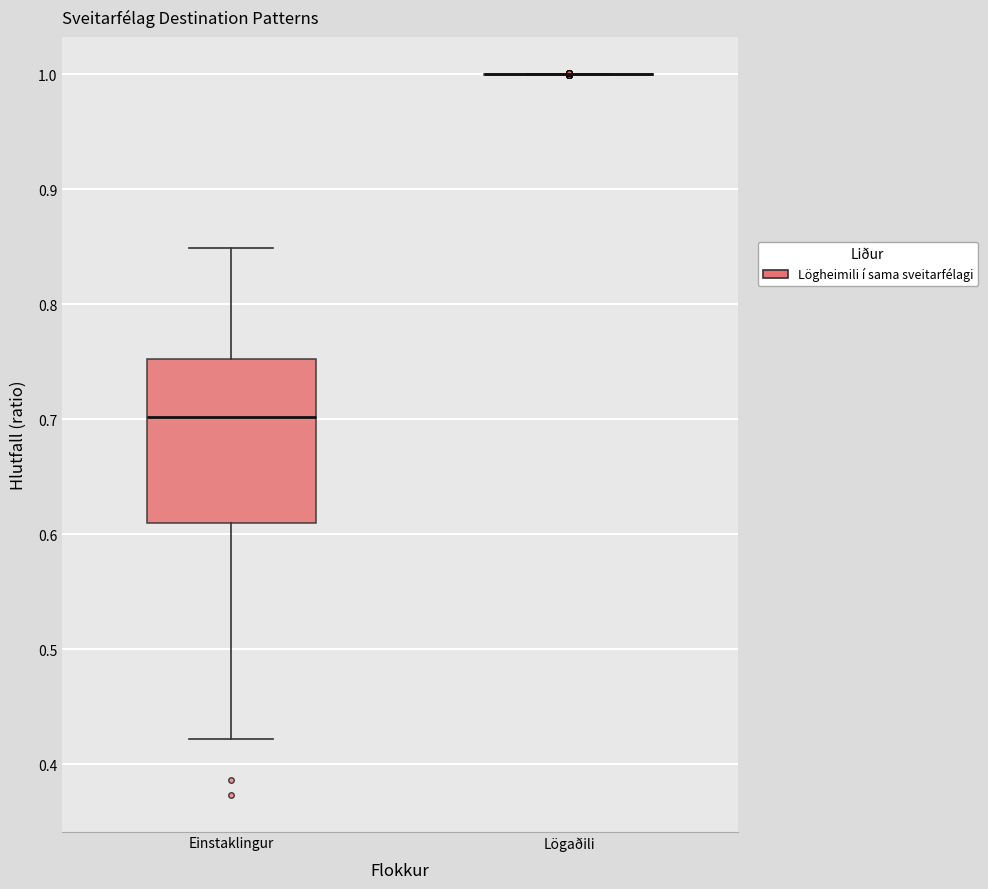

Reading left to right, transcribe this box plot: for each box, give where its median line is, the range the box spans, and where its two whiskers end, as read against the y-axis. The values are not printed on the chart, so give them approximately, as read against the axis.

Einstaklingur: median 0.70, box 0.61 to 0.75, whiskers 0.42 to 0.85
Lögaðili: box collapsed to a line at 1.00, whiskers 1.00 to 1.00